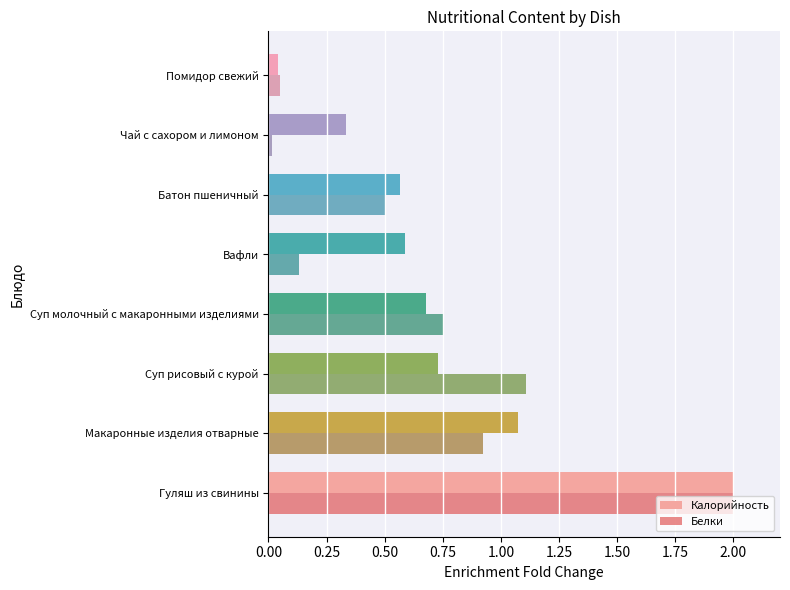

What is the sum of all Калорийность values?

6.0